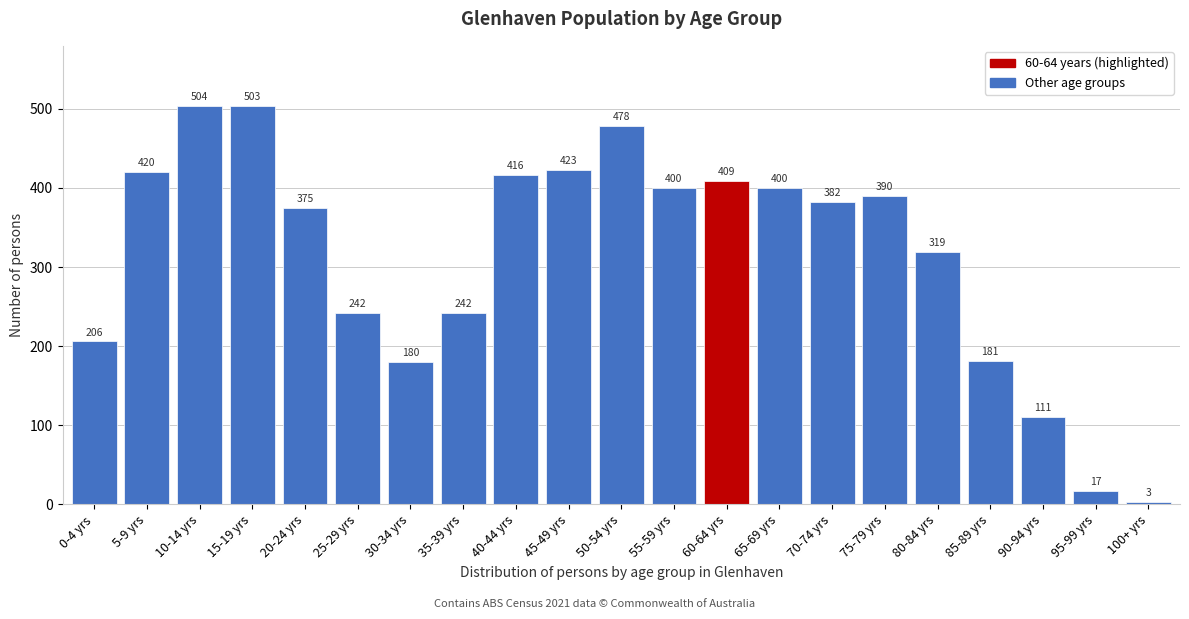

Reading left to right, transcribe all the data shown in this chart.

0-4 yrs=206	5-9 yrs=420	10-14 yrs=504	15-19 yrs=503	20-24 yrs=375	25-29 yrs=242	30-34 yrs=180	35-39 yrs=242	40-44 yrs=416	45-49 yrs=423	50-54 yrs=478	55-59 yrs=400	60-64 yrs=409	65-69 yrs=400	70-74 yrs=382	75-79 yrs=390	80-84 yrs=319	85-89 yrs=181	90-94 yrs=111	95-99 yrs=17	100+ yrs=3